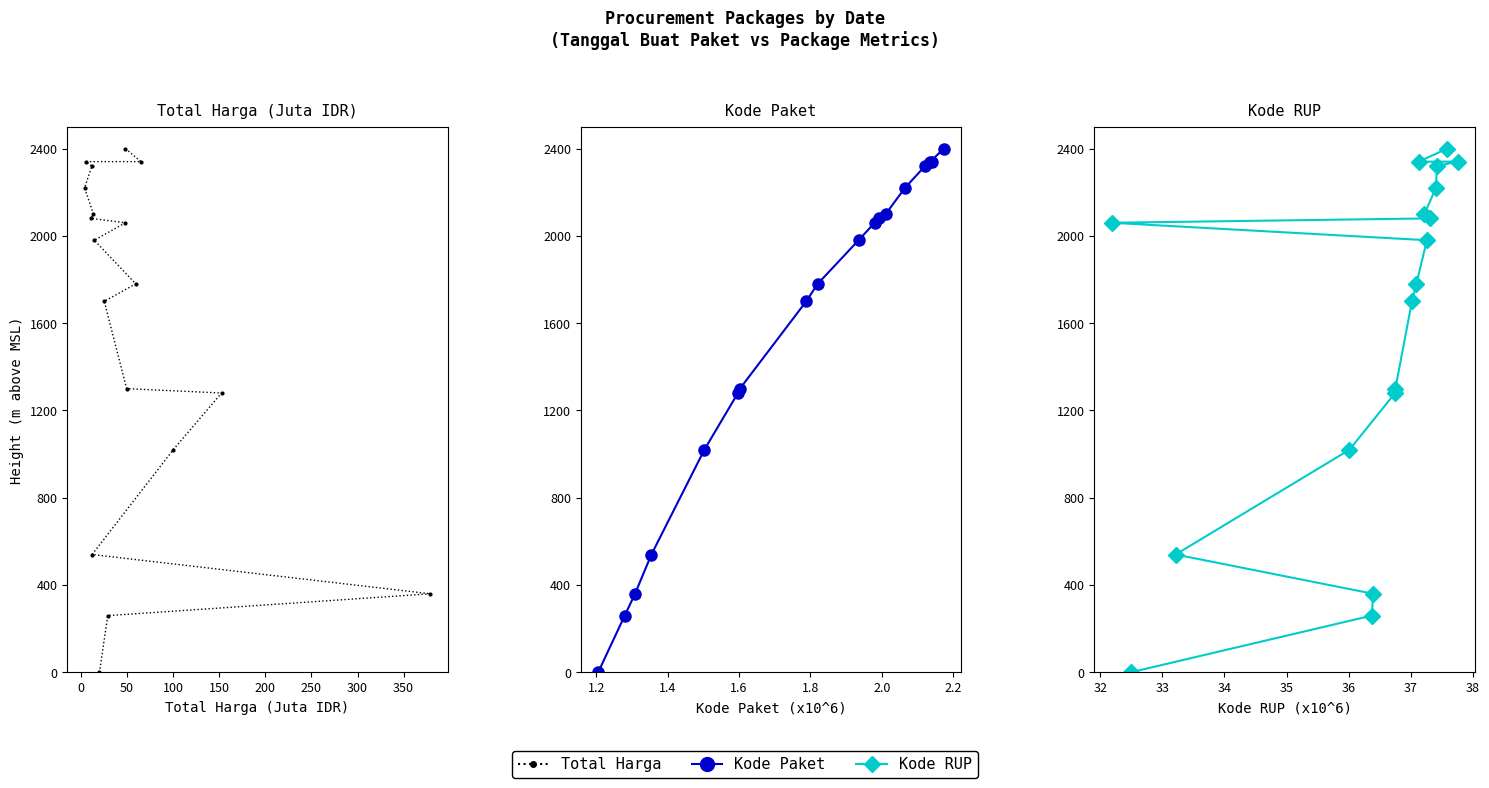

How many values in Total Harga are above zero?

17